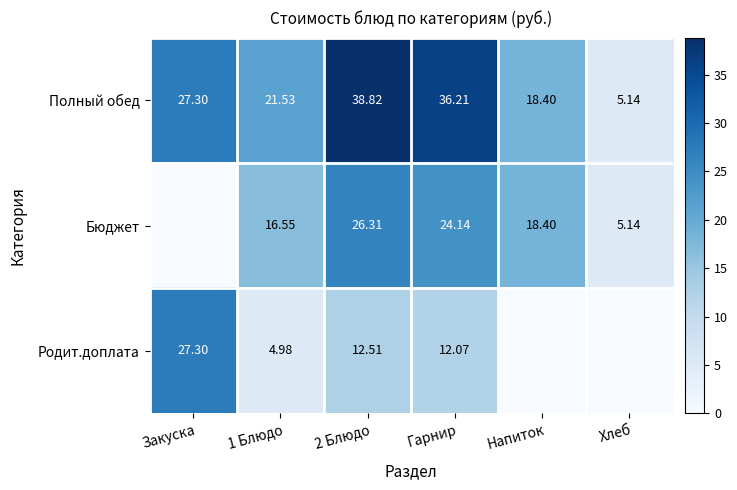

Is the value of Бюджет at 2 Блюдо greater than the value of Полный обед at Хлеб?

Yes